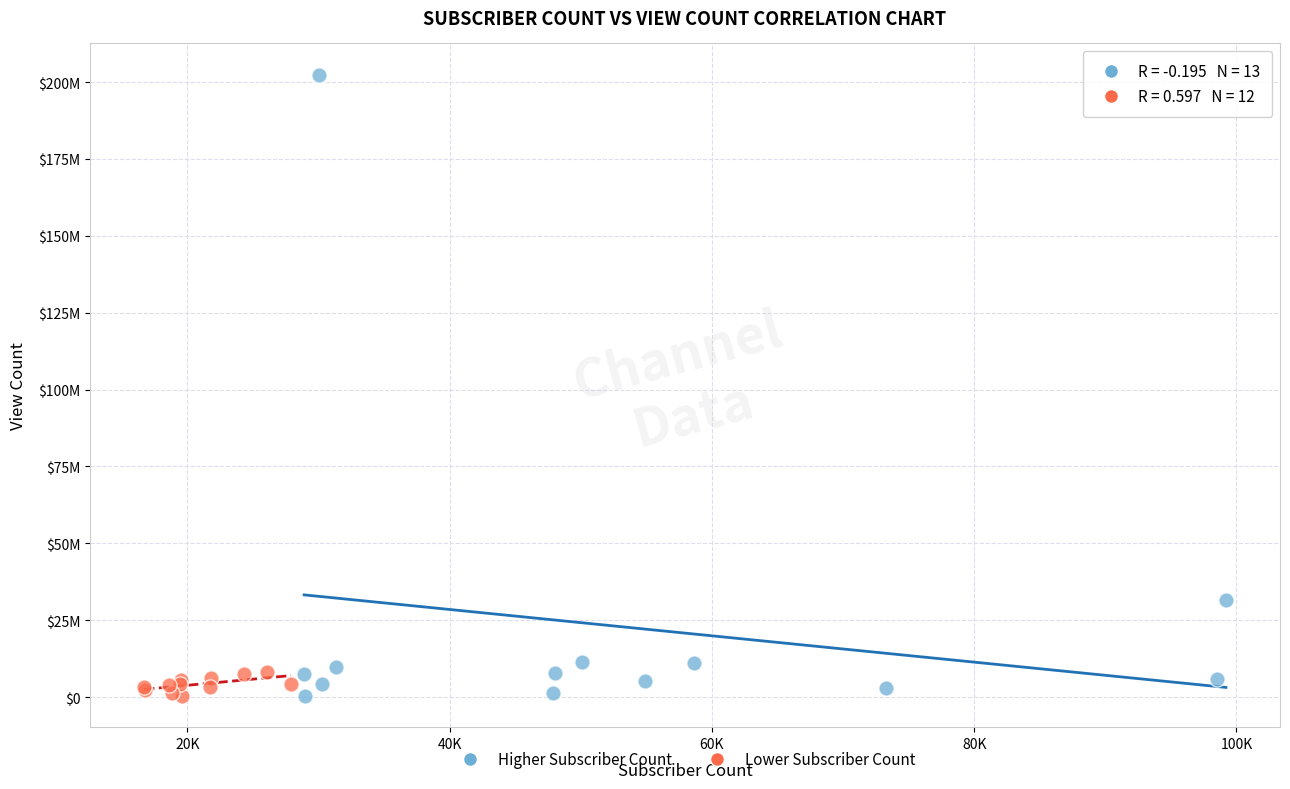

Which series contains the highest Y value?

Higher Subscriber Count